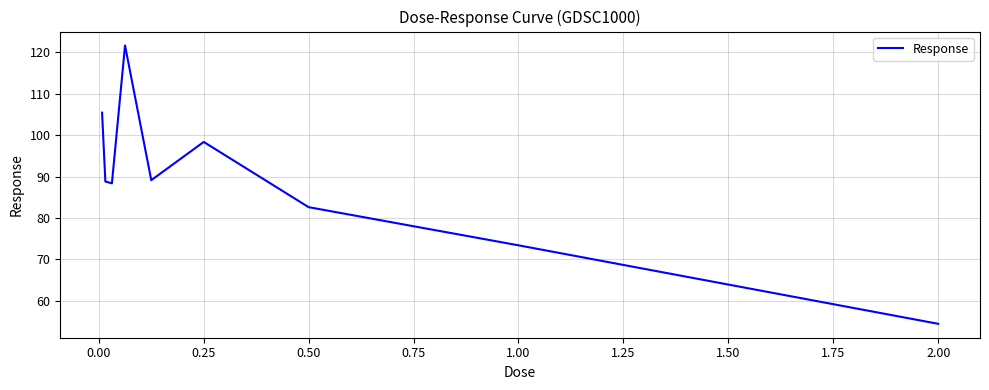

What is the maximum value shown in the chart?

121.7